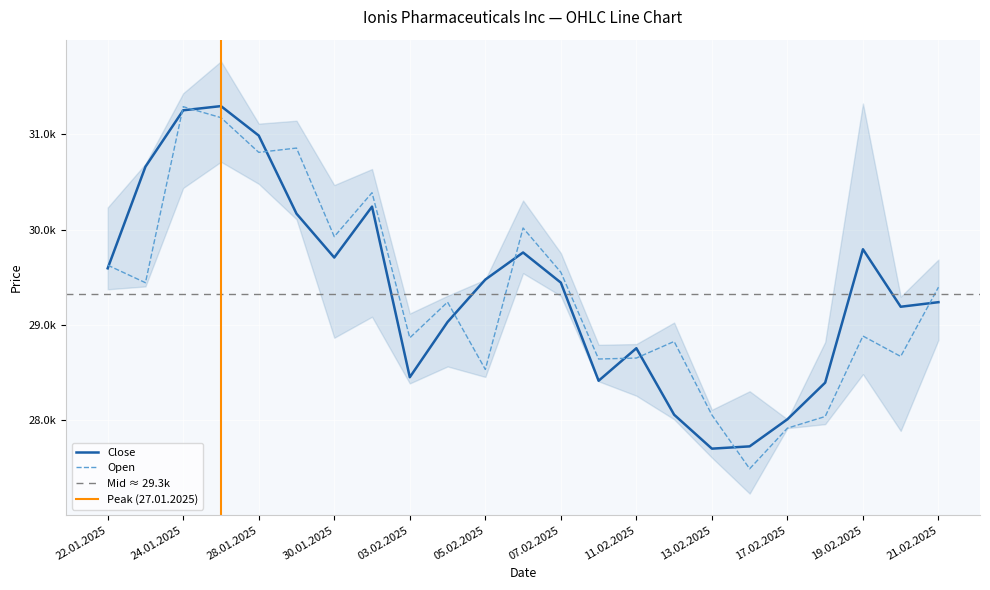

True or false: Close has a value of 52012 at 21.02.2025.

False